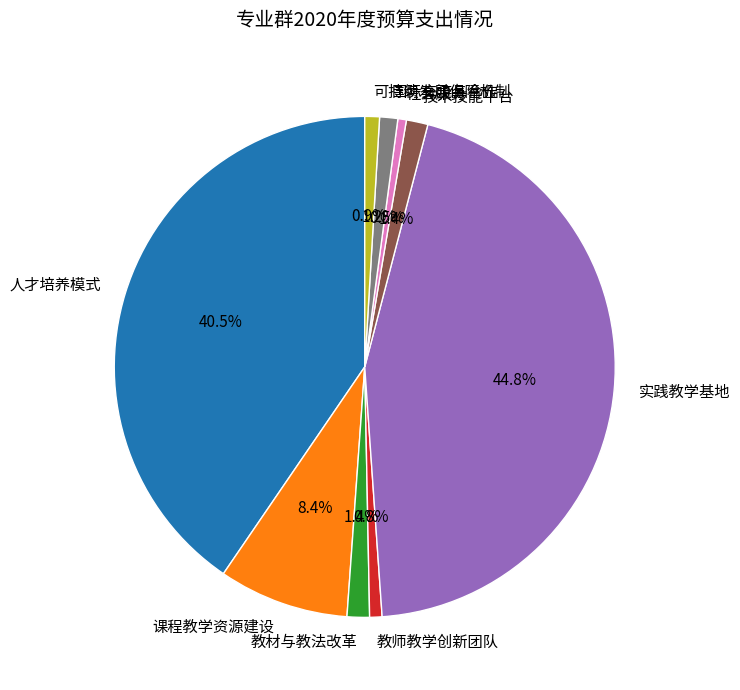

What is the total percentage of 国际交流与合作 and 可持续发展保障机制?

2.1%